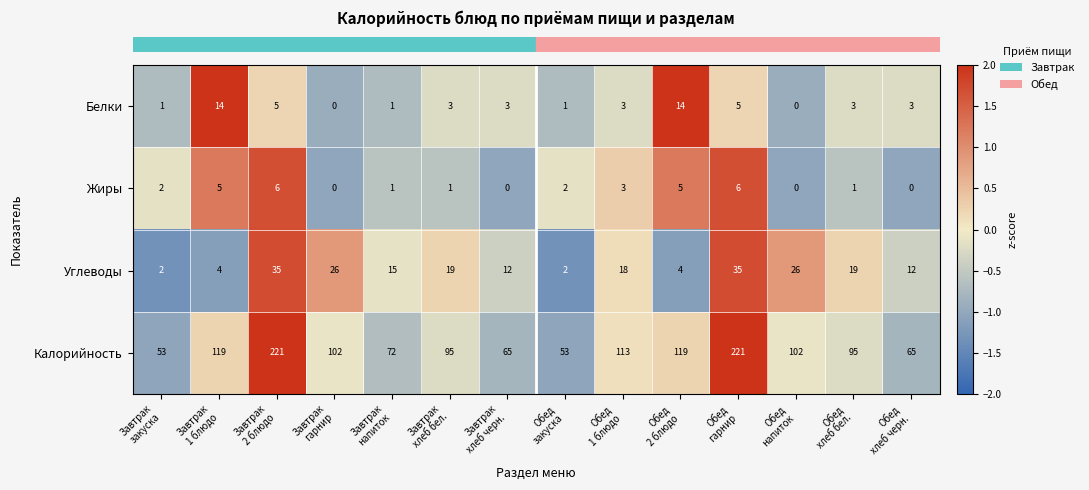

How many Жиры values are between 0 and 5?

12